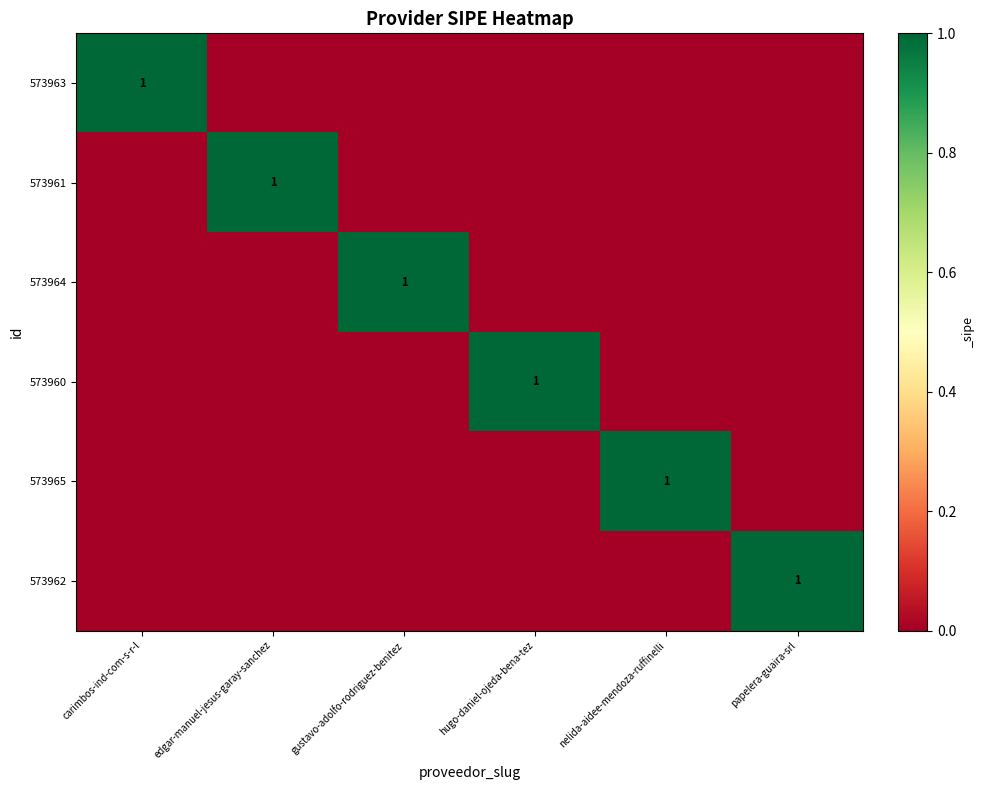

What is the difference between the highest and lowest values at edgar-manuel-jesus-garay-sanchez?

1